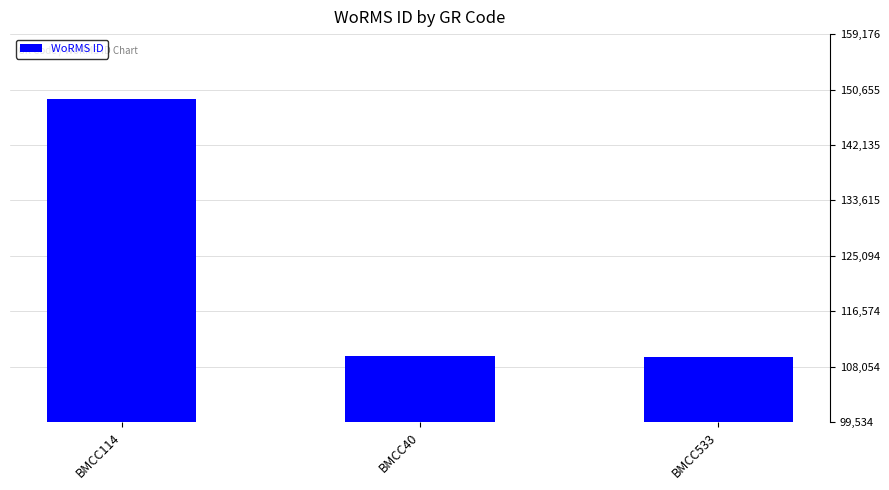

Where does the data first go above 109743?

BMCC114